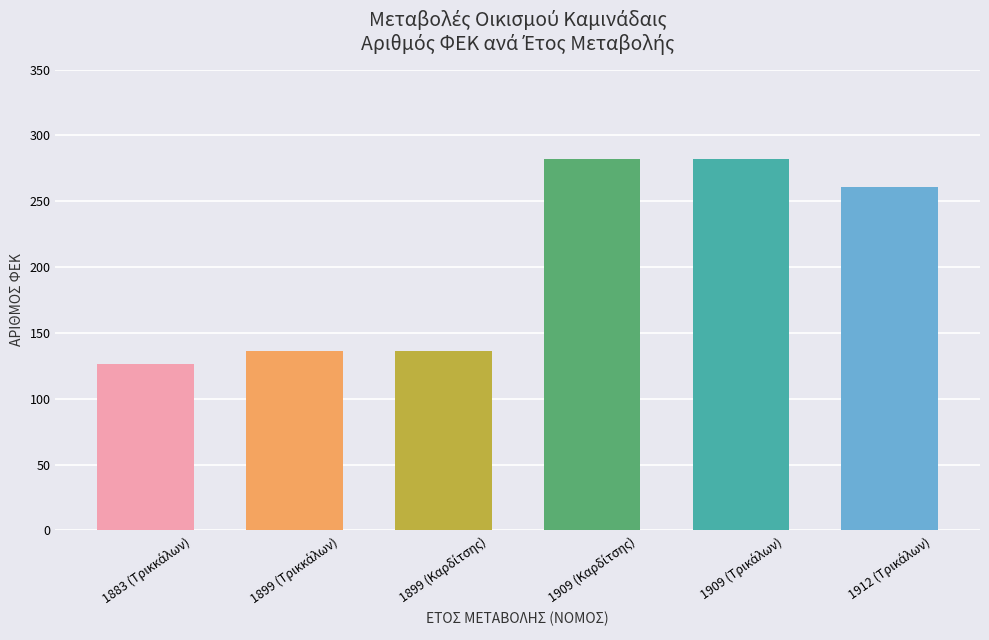

What is the smallest value displayed?

126